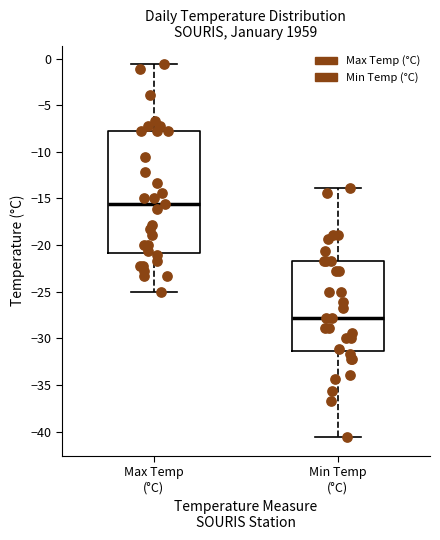

Reading left to right, transcribe this box plot: for each box, give where its median line is, the range the box spans, and where its two whiskers end, as read against the y-axis. The values are not printed on the chart, so give them approximately, as read against the axis.

Max Temp (°C): median -15.5, box -21.0 to -8.0, whiskers -25.0 to -0.5
Min Temp (°C): median -28.0, box -31.5 to -21.5, whiskers -40.5 to -14.0